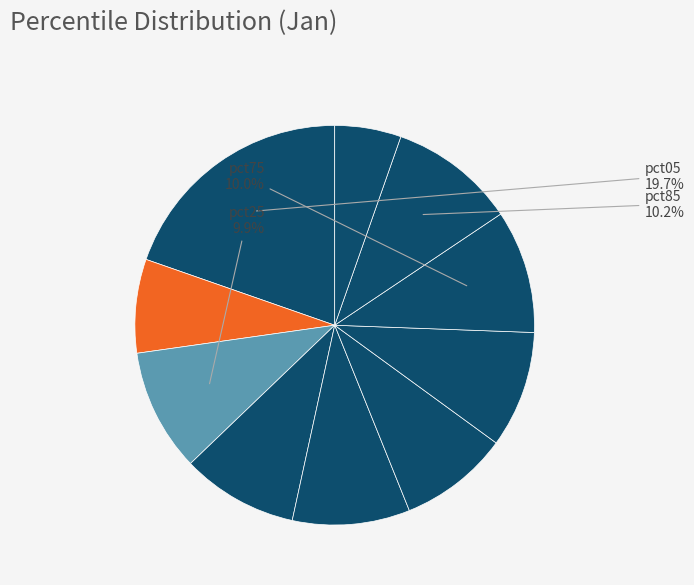

How many slices are in this pie chart?

10